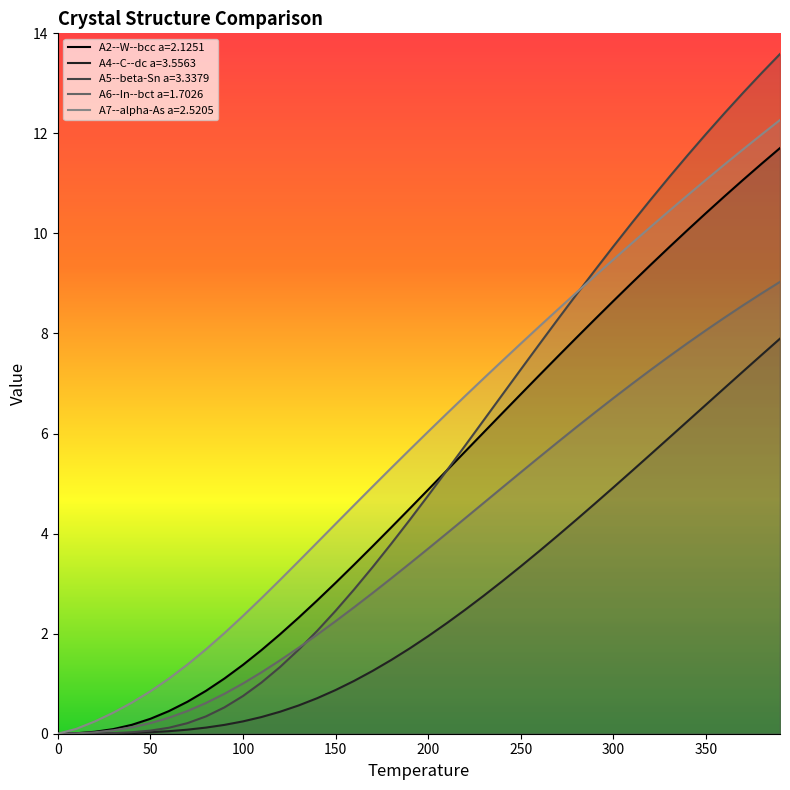

Where is A6--In--bct a=1.7026 nearest to the value 4?

210